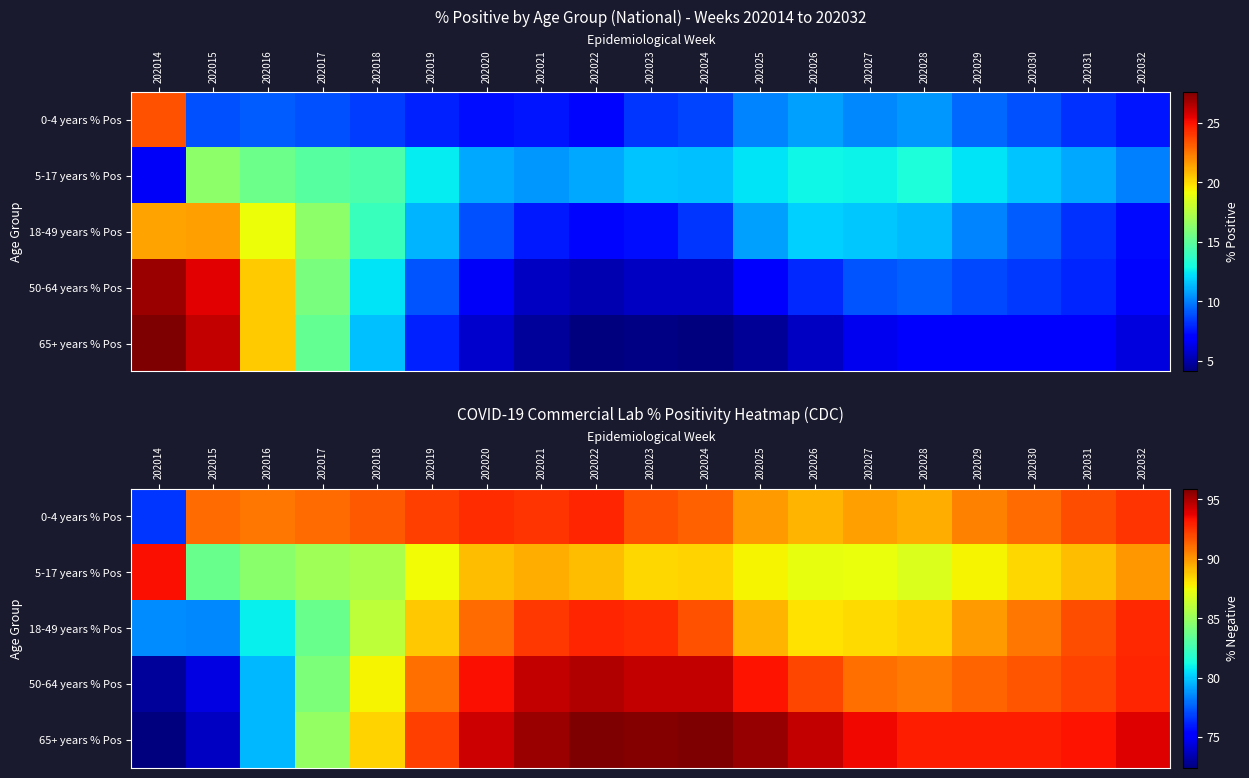

Count the number of data series in this chart.

5